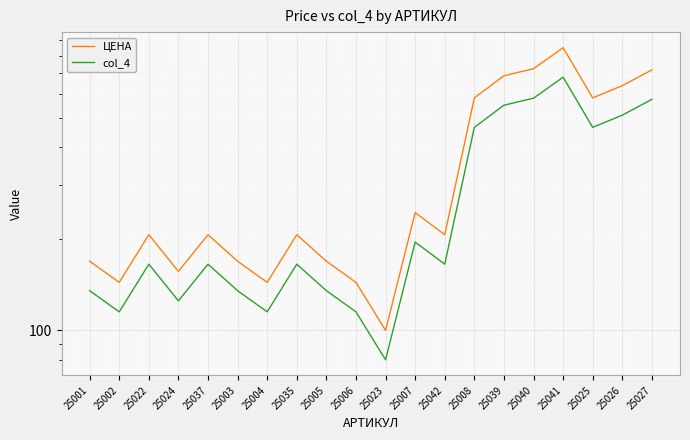

Which series has the largest total across all categories?

ЦЕНА